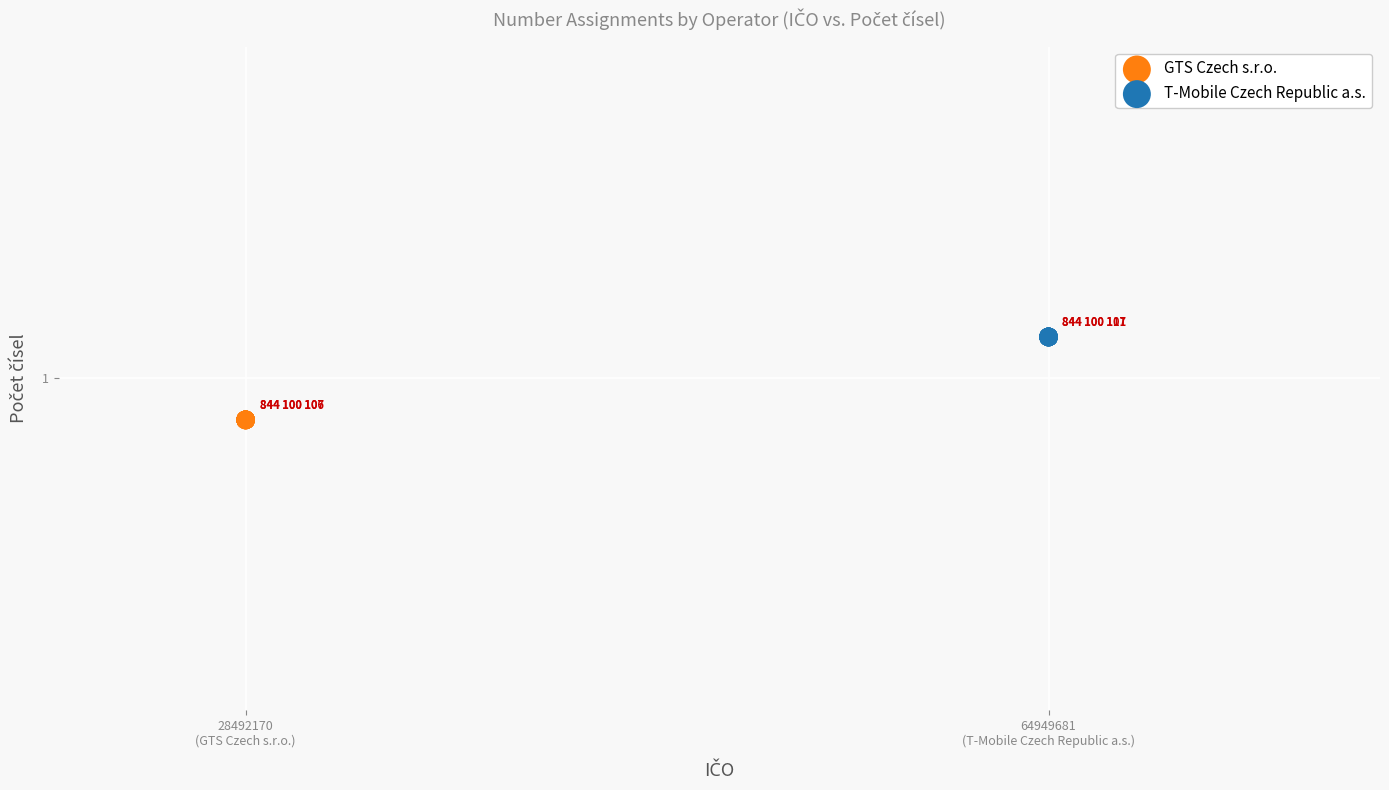

What are all the series names shown in the legend?

GTS Czech s.r.o., T-Mobile Czech Republic a.s.